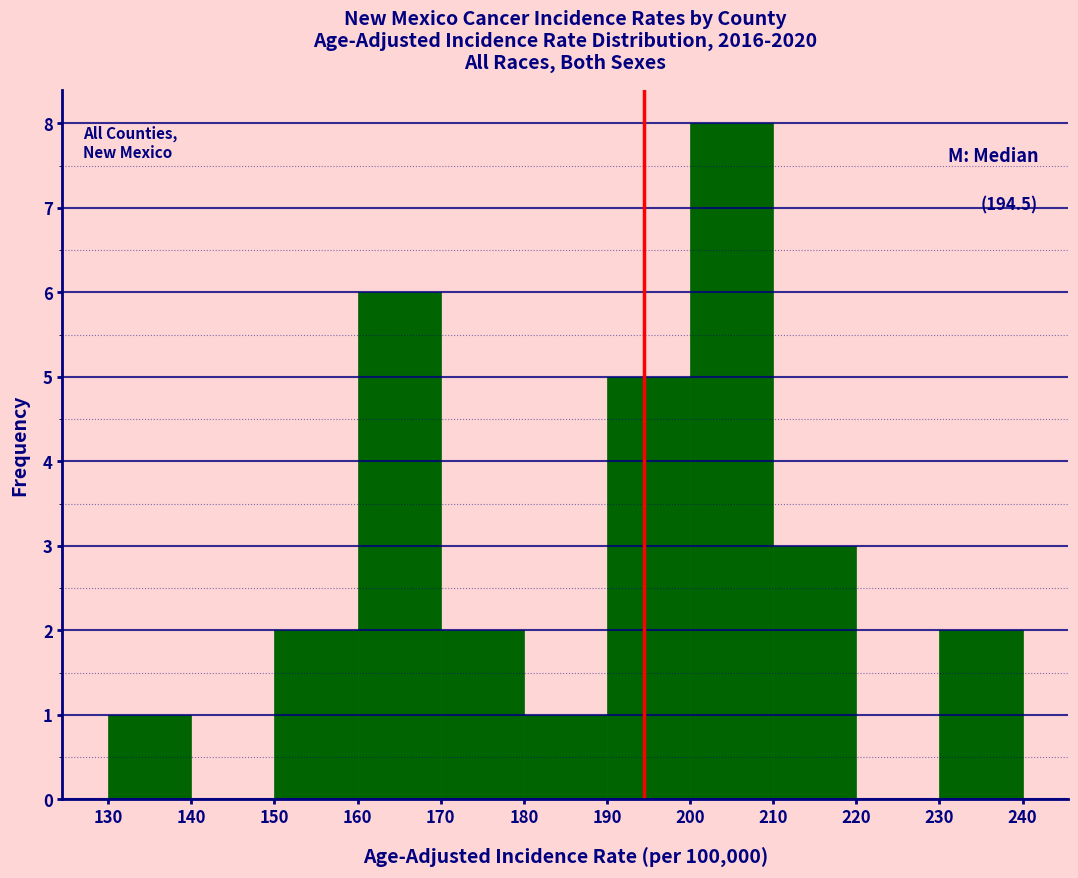

Over which range of the x-axis is the bar tallest?

200 to 210